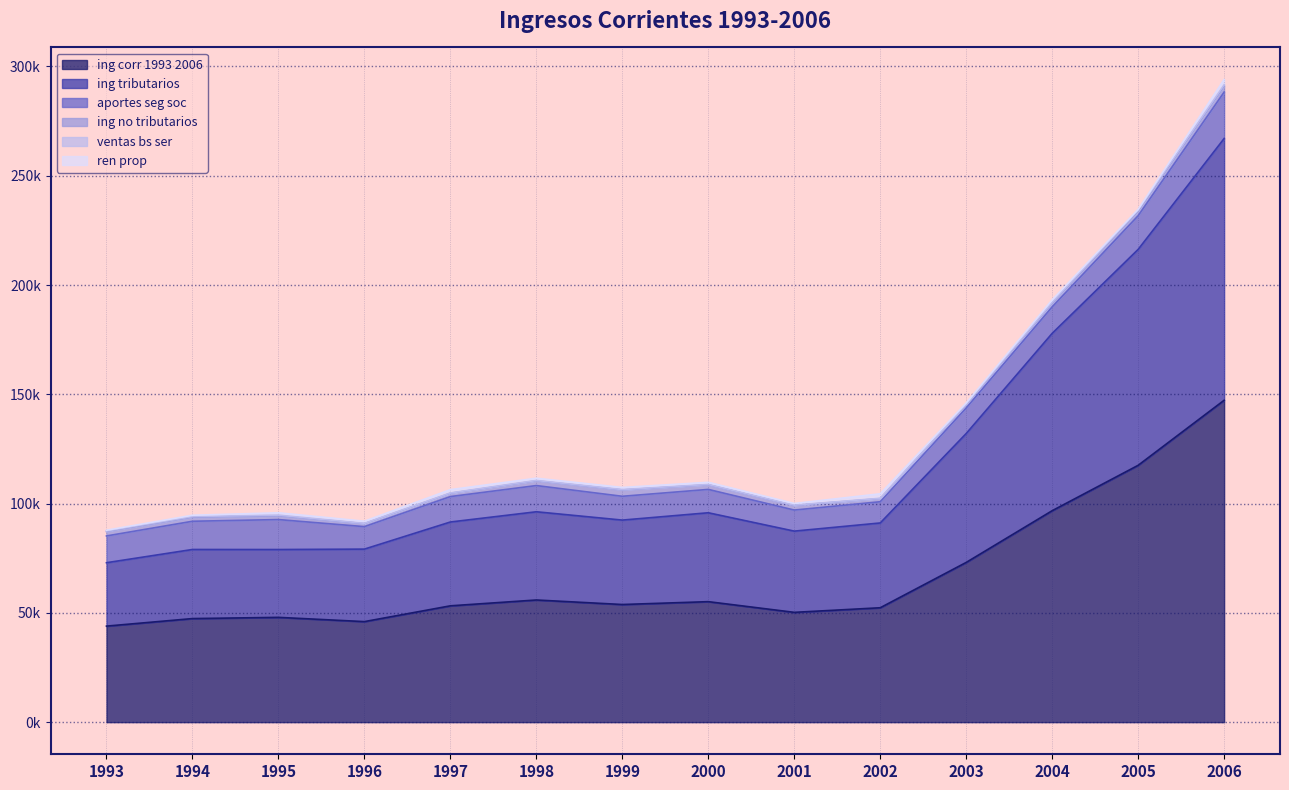

Where does the ing_tributarios series first go above 38797?

1998